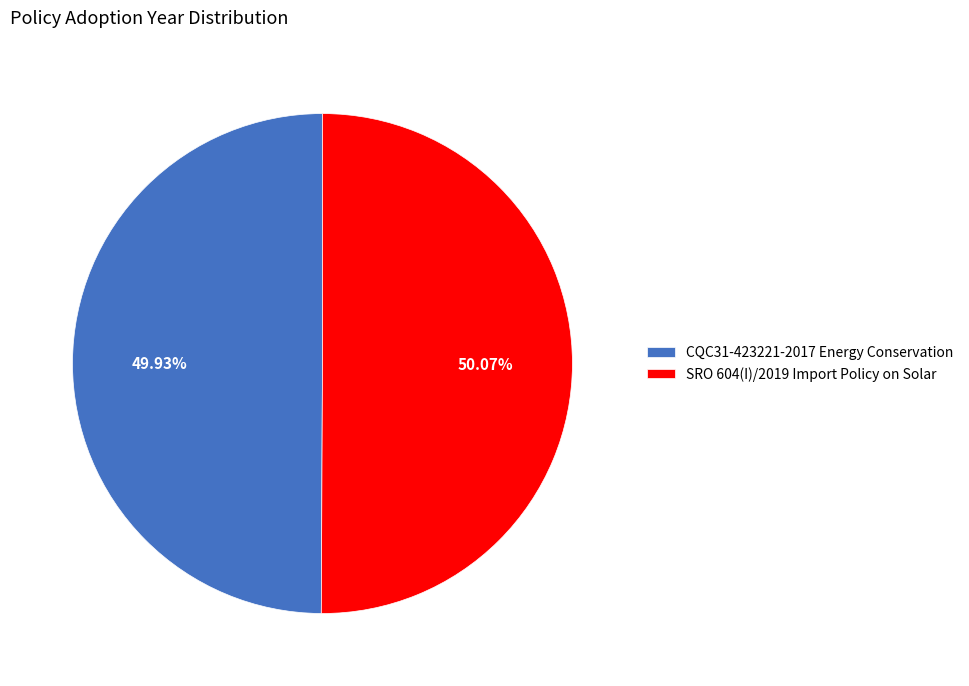

Approximately how many times larger is the value at SRO 604(I)/2019 Import Policy on Solar compared to CQC31-423221-2017 Energy Conservation?

1.0